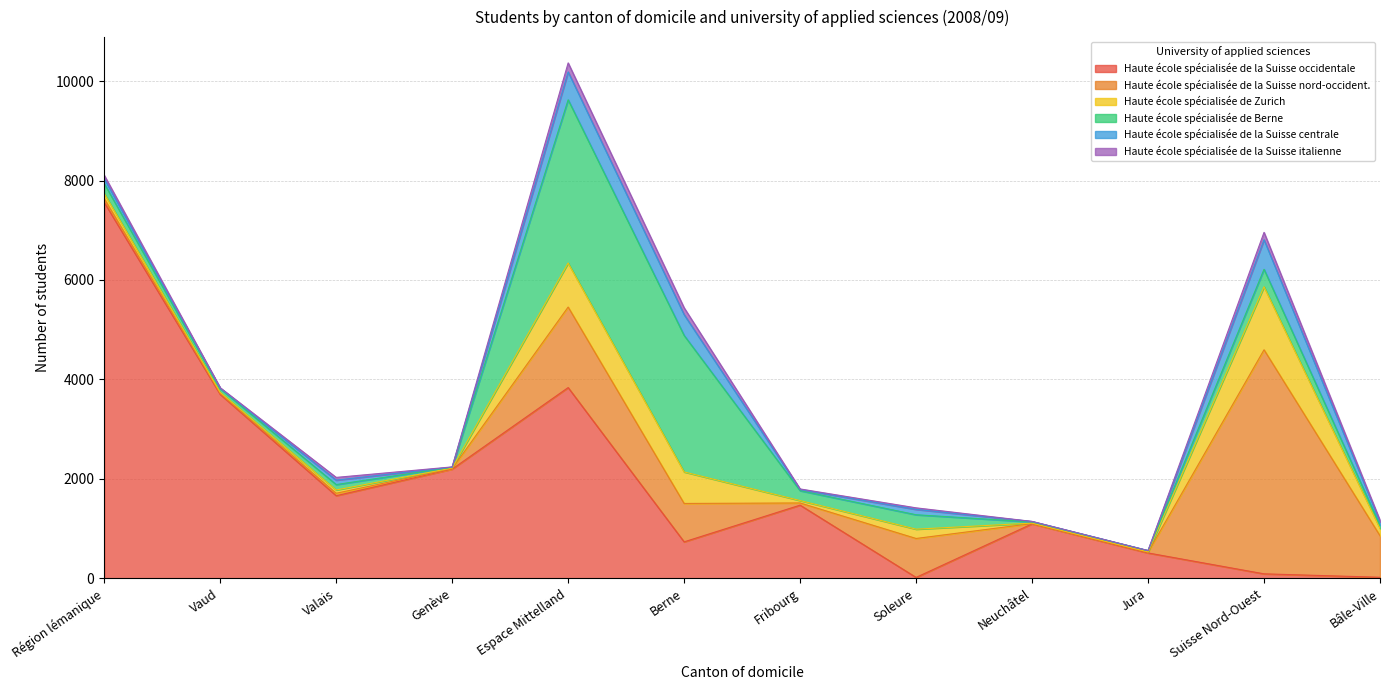

What is the maximum value for Haute école spécialisée de la Suisse occidentale?

7561